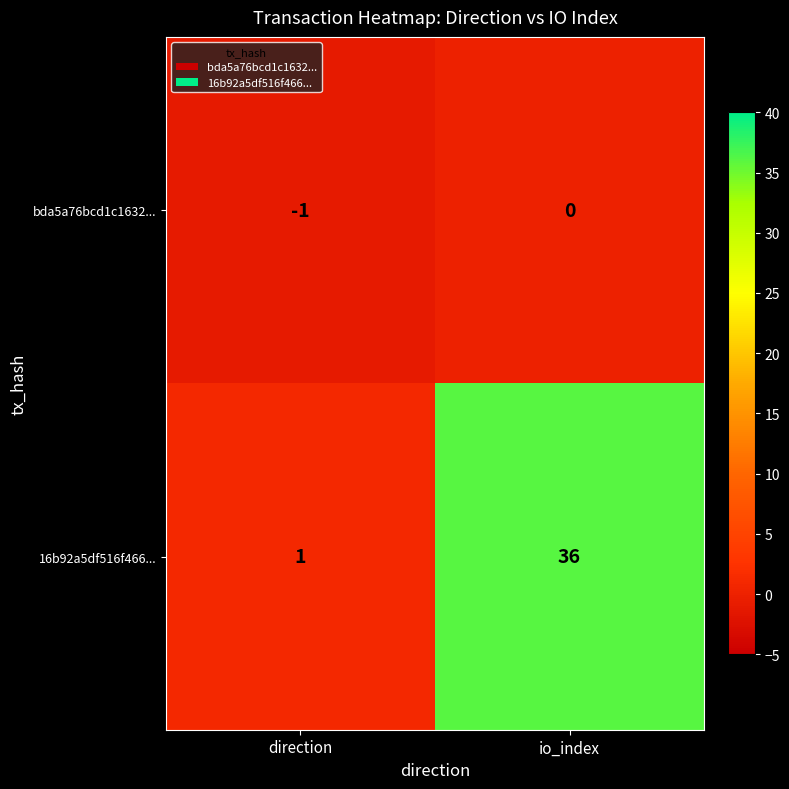

Where is bda5a76bcd1c1632... nearest to the value 0?

io_index